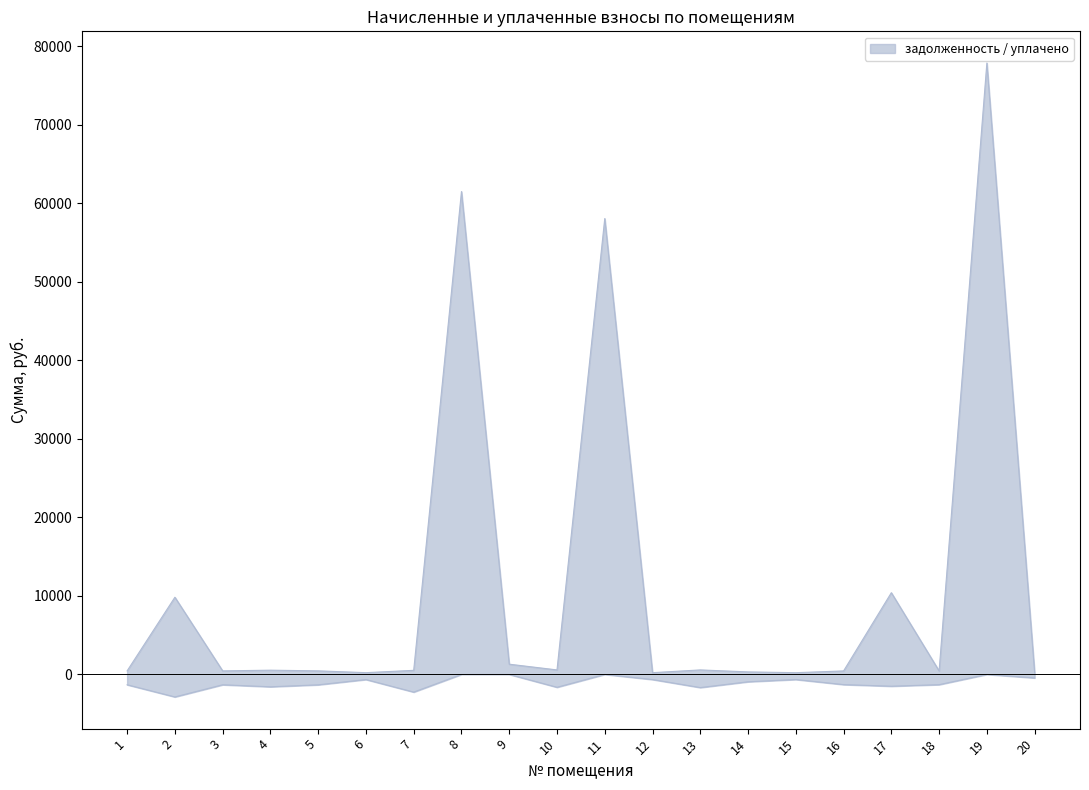

How many interior local valleys does the задолженность series have?

6